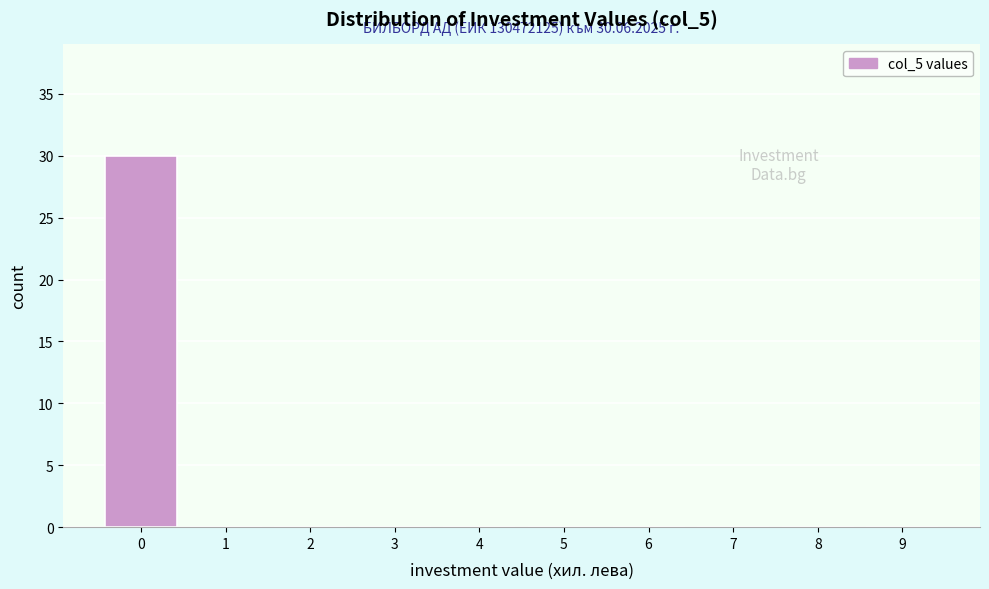

Over which range of the x-axis is the bar tallest?

-0.5 to 0.5